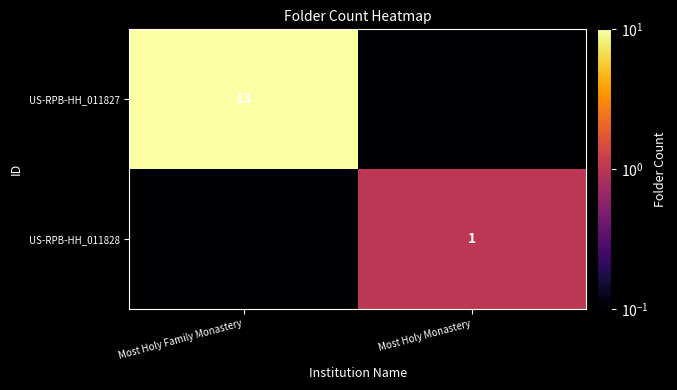

At how many categories does at least one series exceed 3?

1